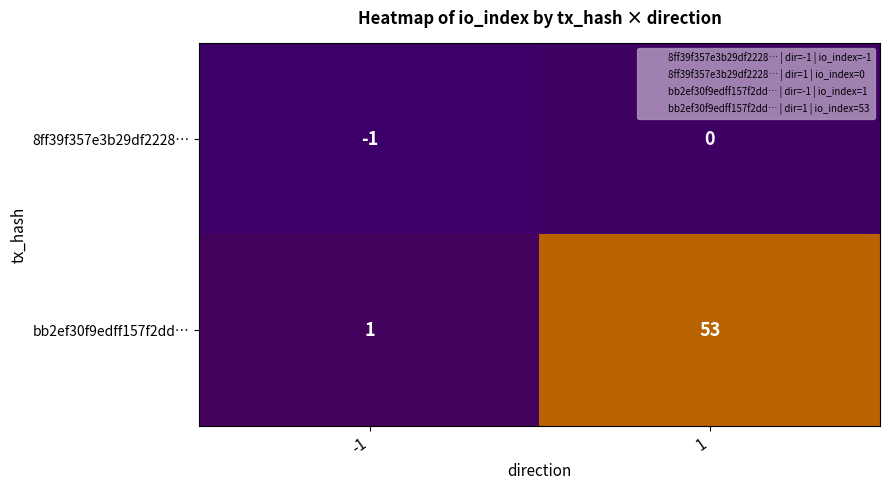

At 1, list the series in order from smallest to largest.

8ff39f357e3b29df2228…, bb2ef30f9edff157f2dd…